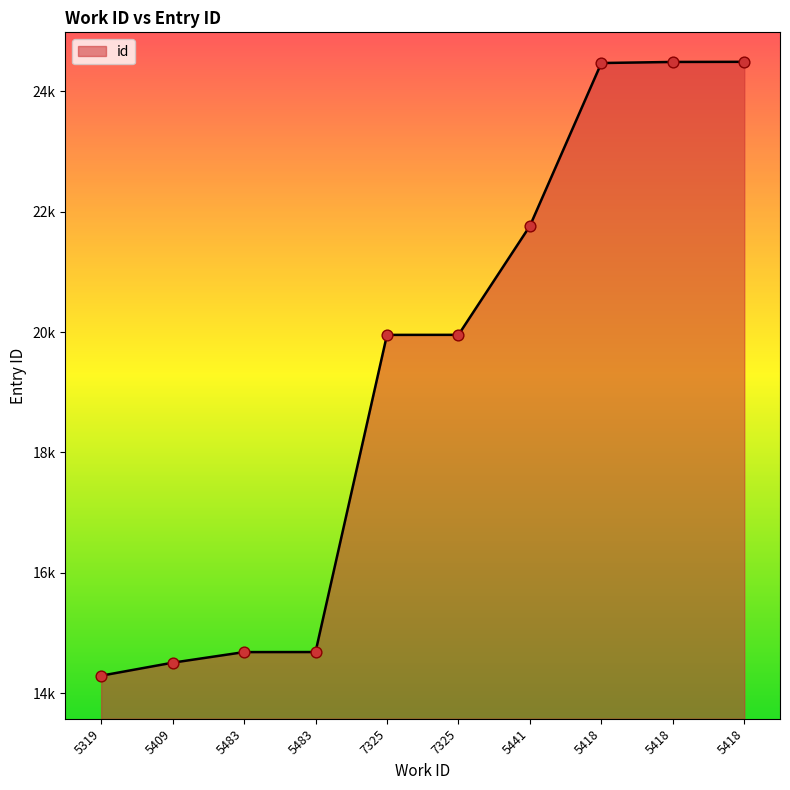

Does the chart have visible grid lines?

No